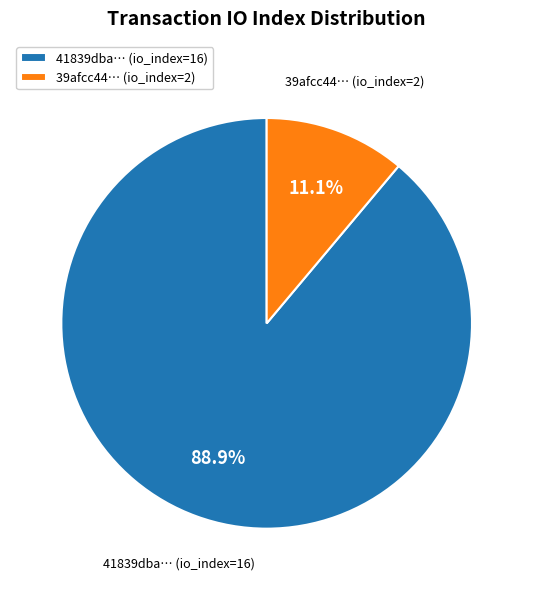

Combined, do 41839dba… (io_index=16) and 39afcc44… (io_index=2) account for over 50%?

Yes